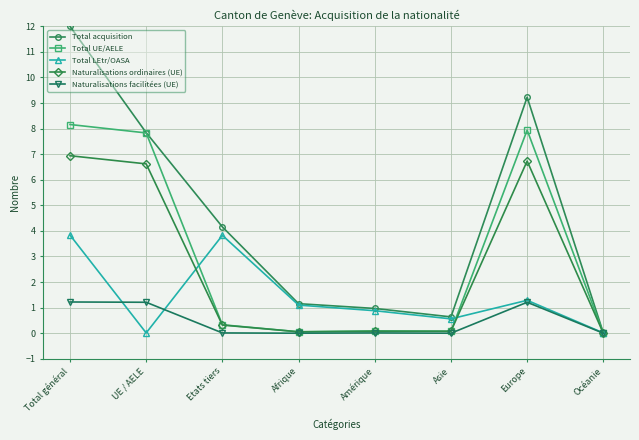

The Naturalisations facilitées (UE) series shows 0.8 at Afrique. True or false?

False